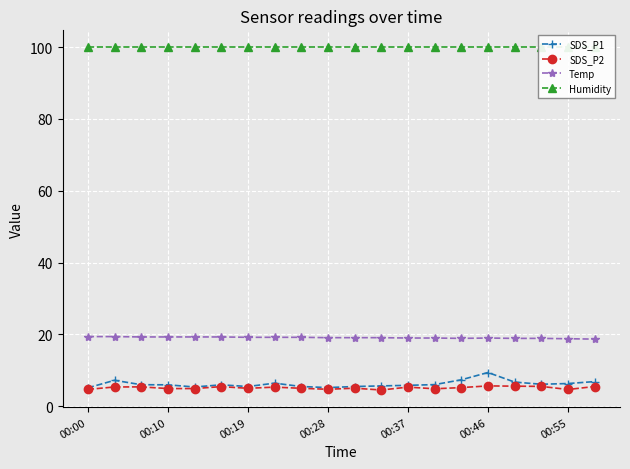

At how many categories does at least one series exceed 67?

20